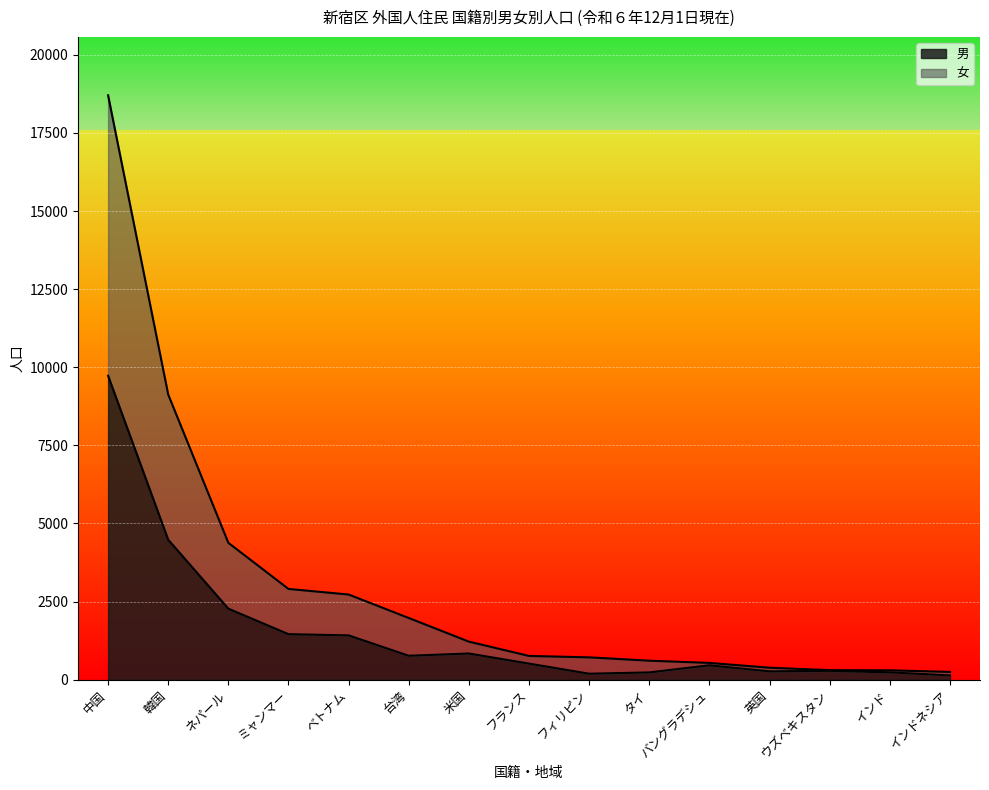

How many data points in 女 are less than 759?

7